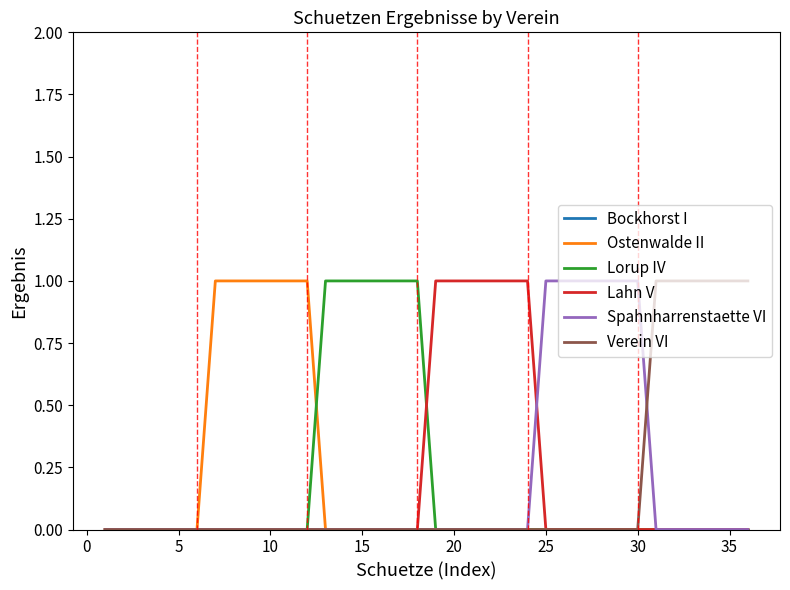

True or false: Verein VI and Ostenwalde II cross at least once.

False